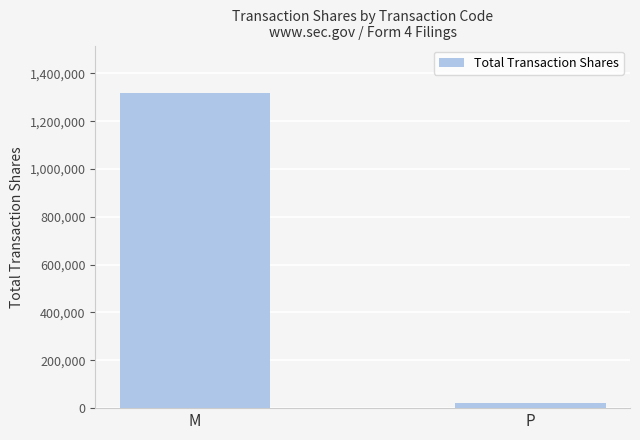

List the labels in order of value, smallest first.

P, M